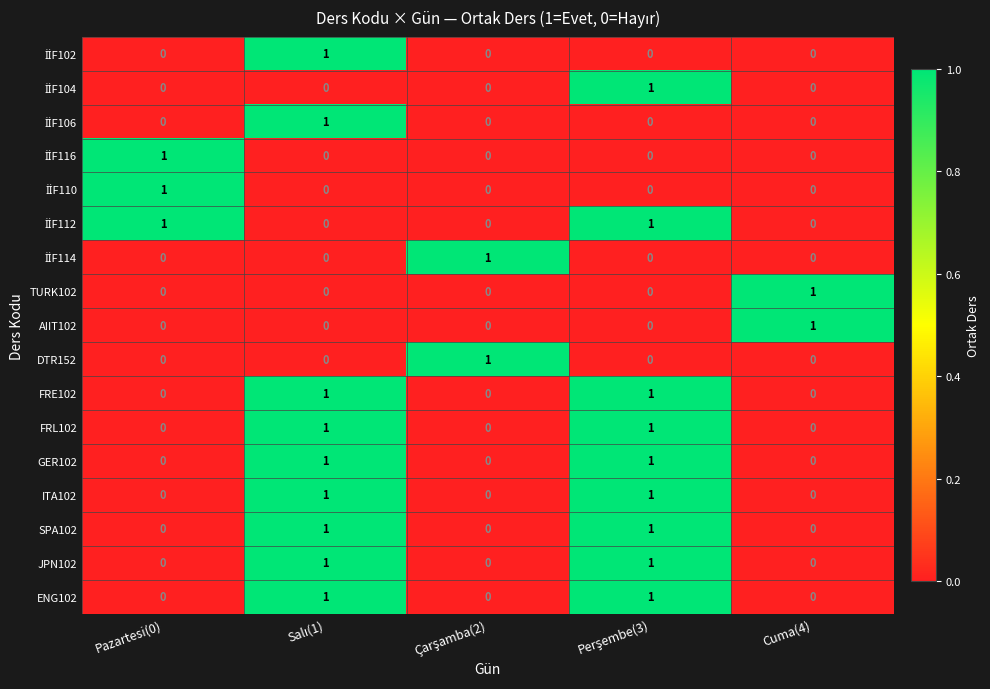

Count the FRL102 values in the range 0 to 1.

5